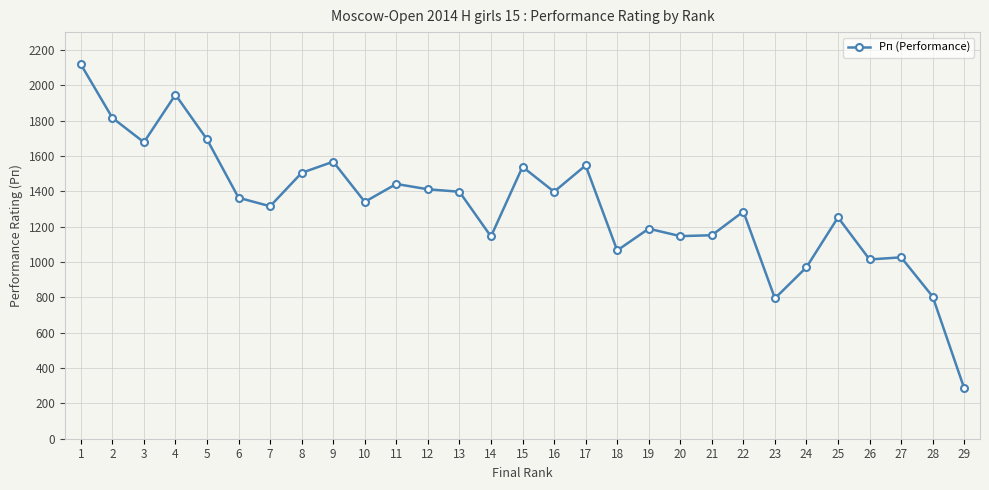

Read the value at 14, to the nearest 10.

1140